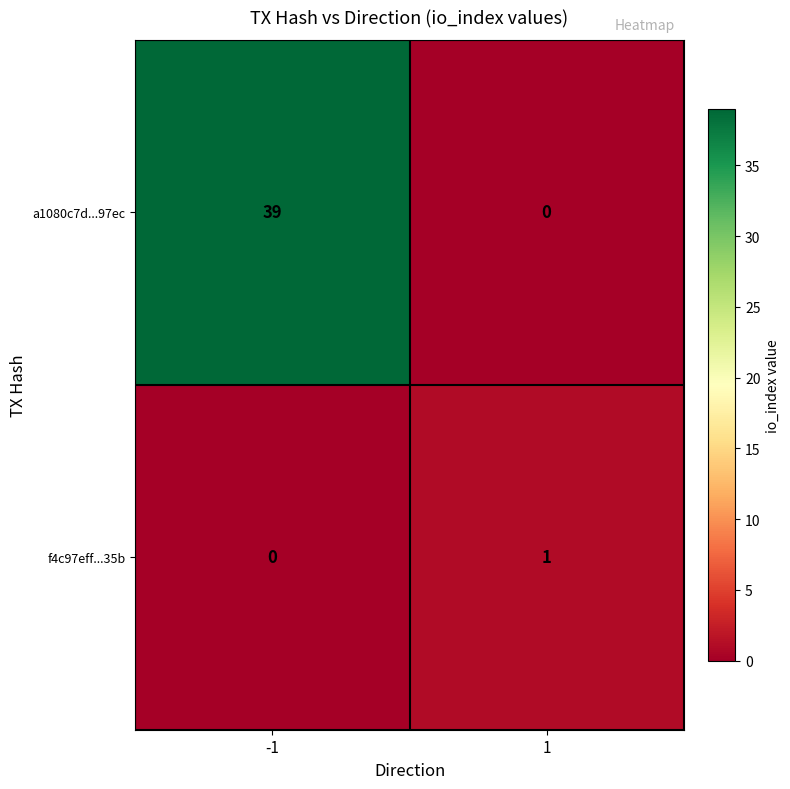

List the series in order of their overall mean, lowest first.

f4c97eff...35b, a1080c7d...97ec